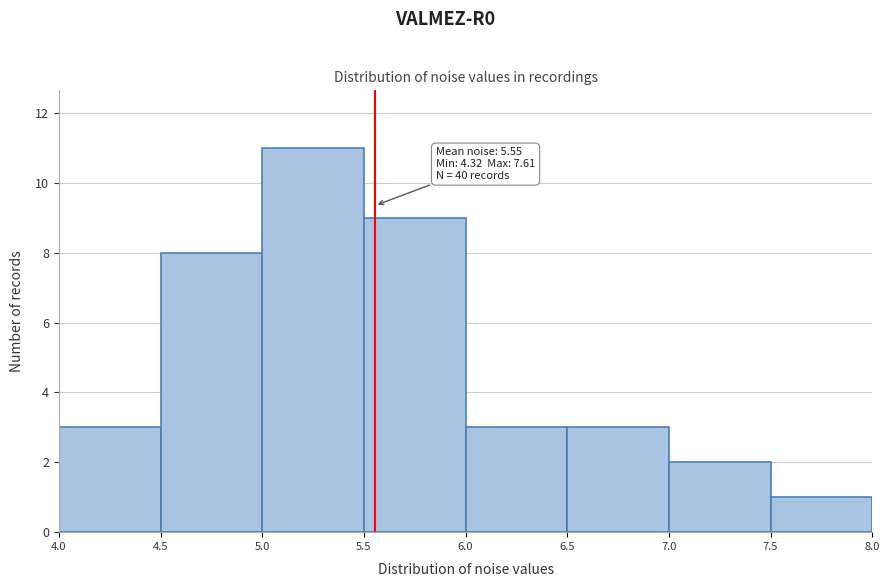

Over which range of the x-axis is the bar tallest?

5.0 to 5.5